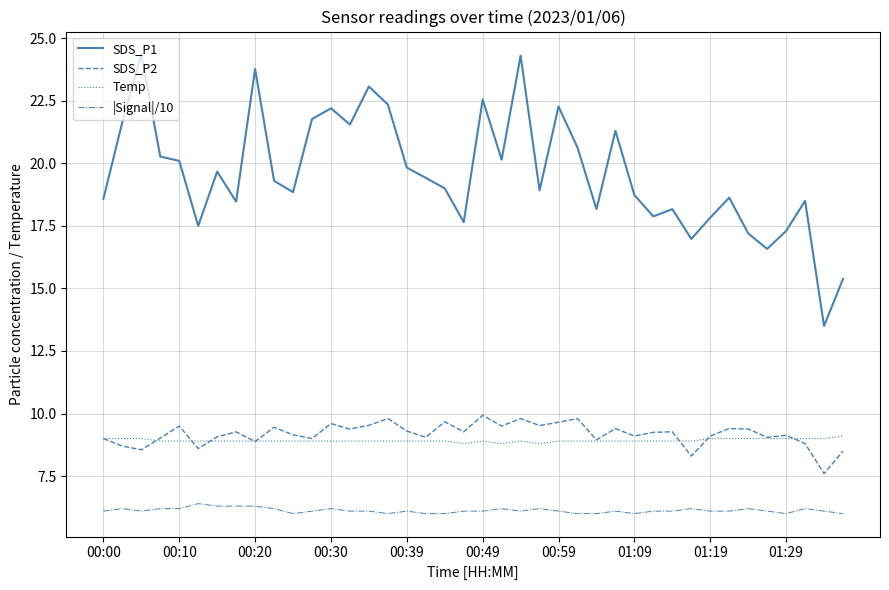

How many lines are shown in the chart?

4